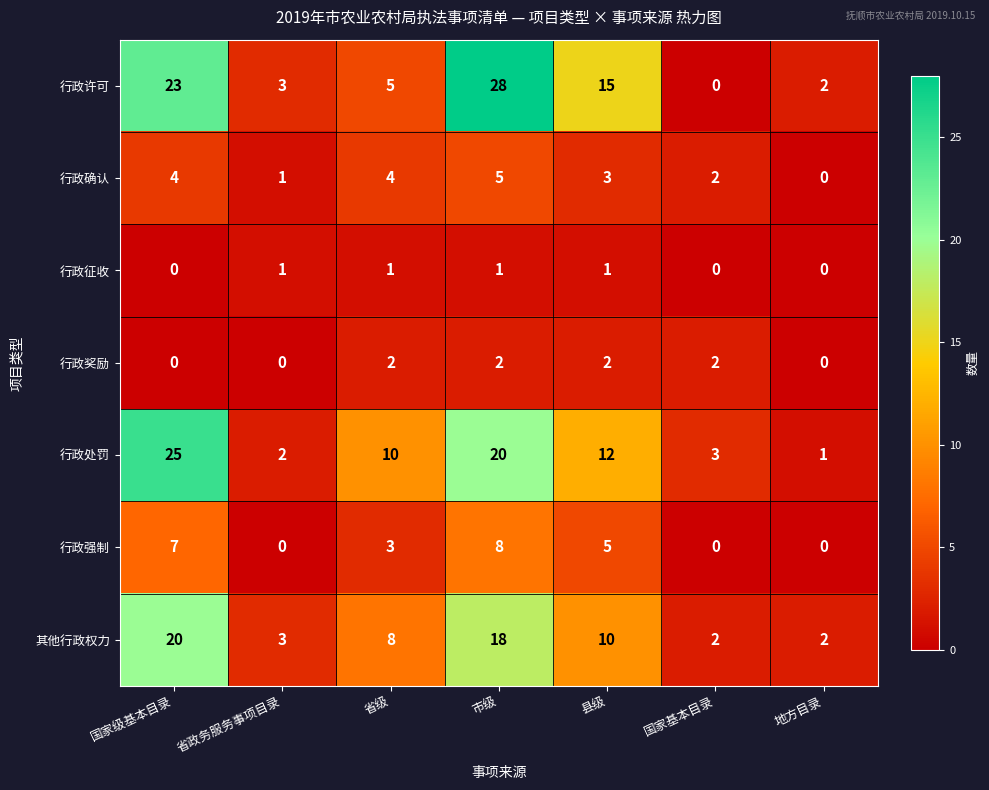

The 行政强制 series shows -5 at 国家基本目录. True or false?

False